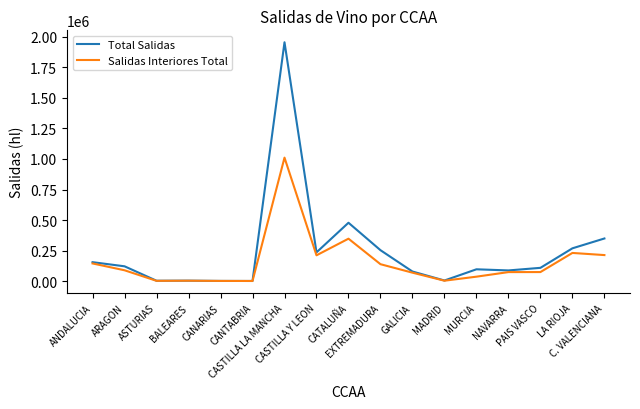

What is the highest value of the Total Salidas series?

1954920